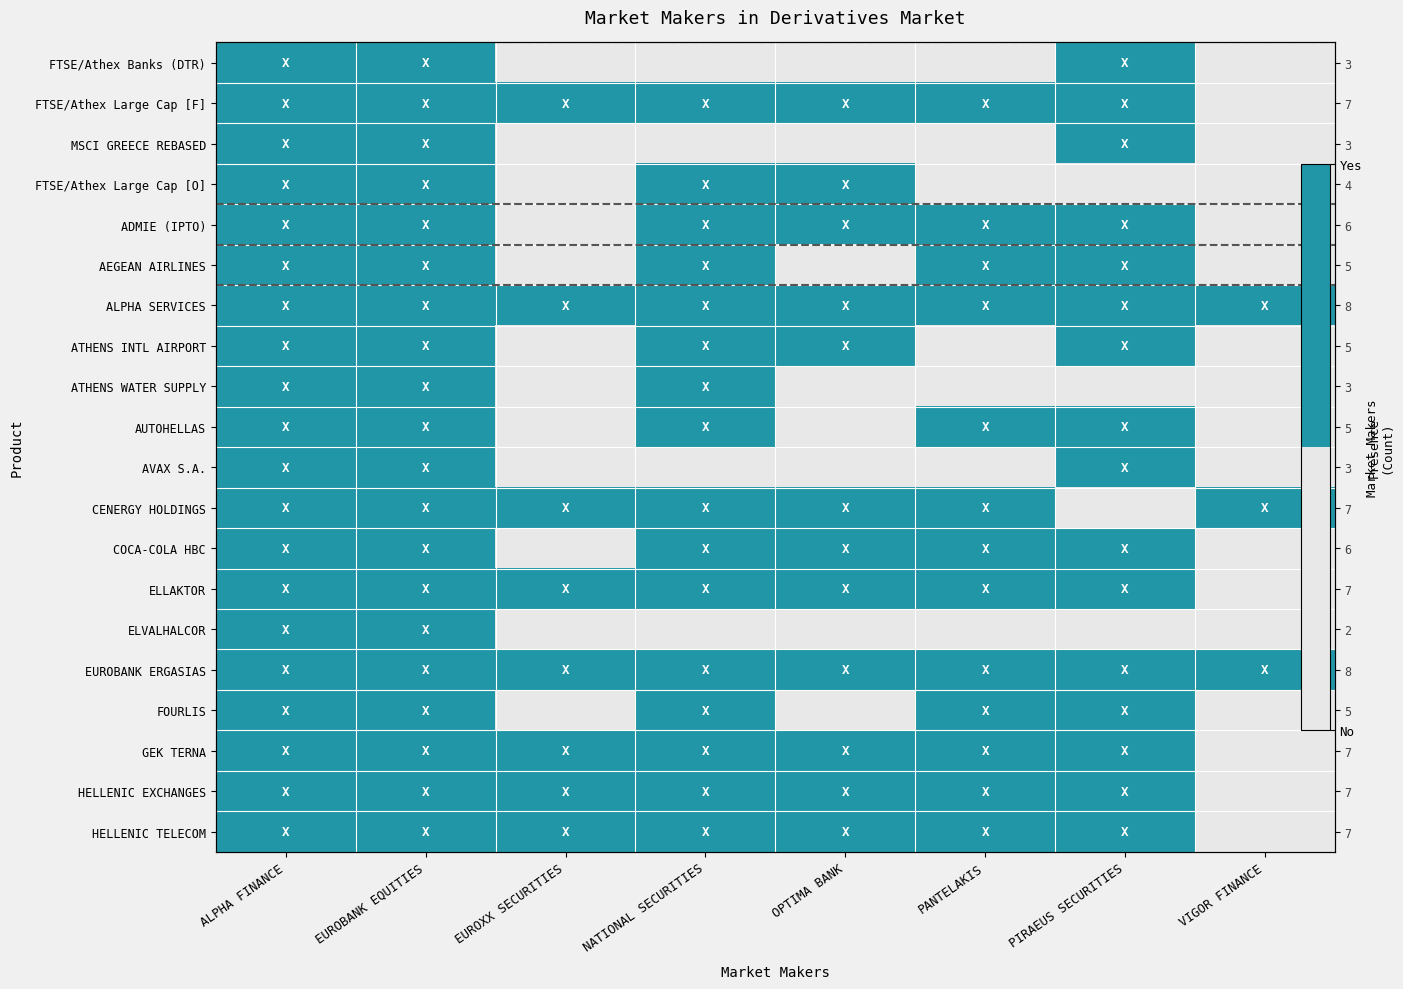

Which label corresponds to the largest value in the chart?

ALPHA FINANCE